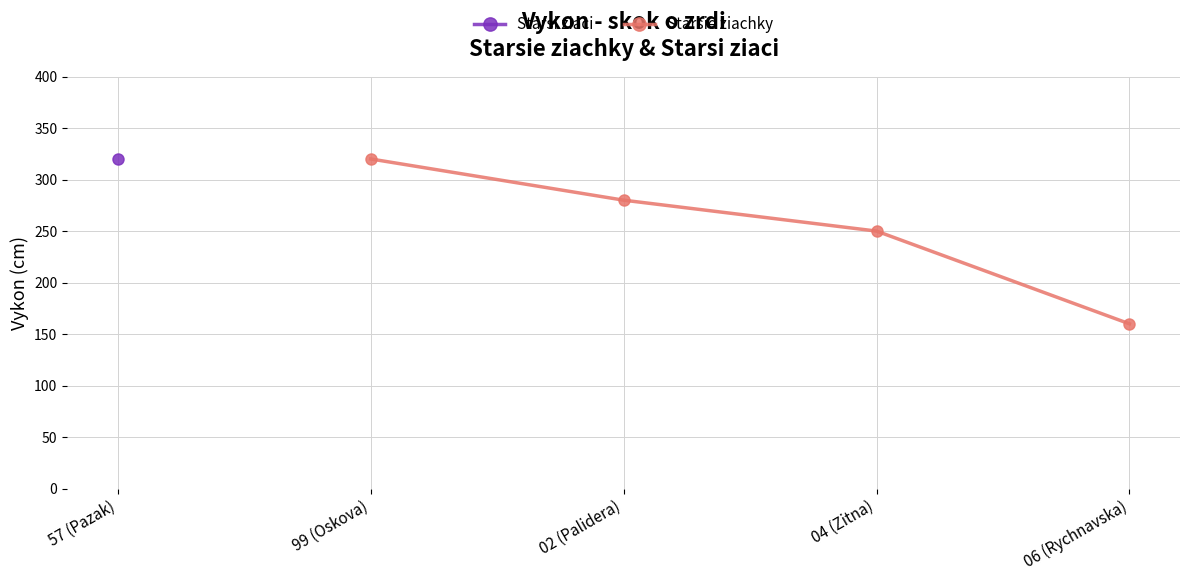

What is the maximum value for Starsie ziachky?

320